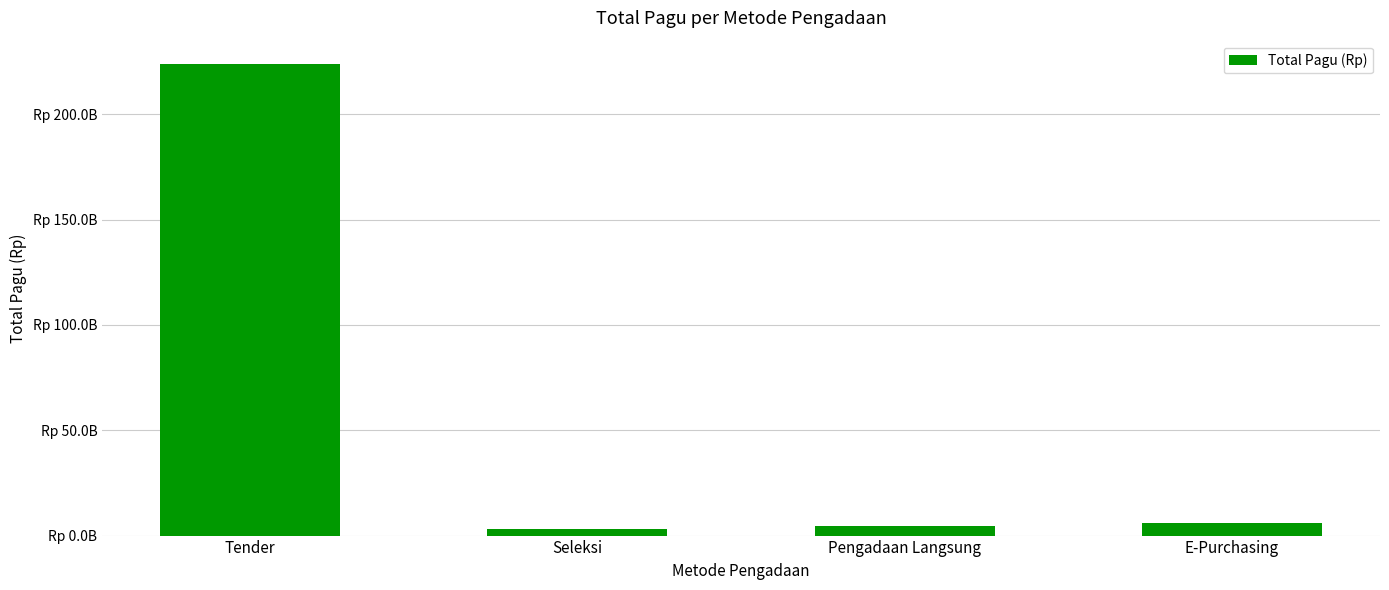

What is the sum of all values?

237308876300